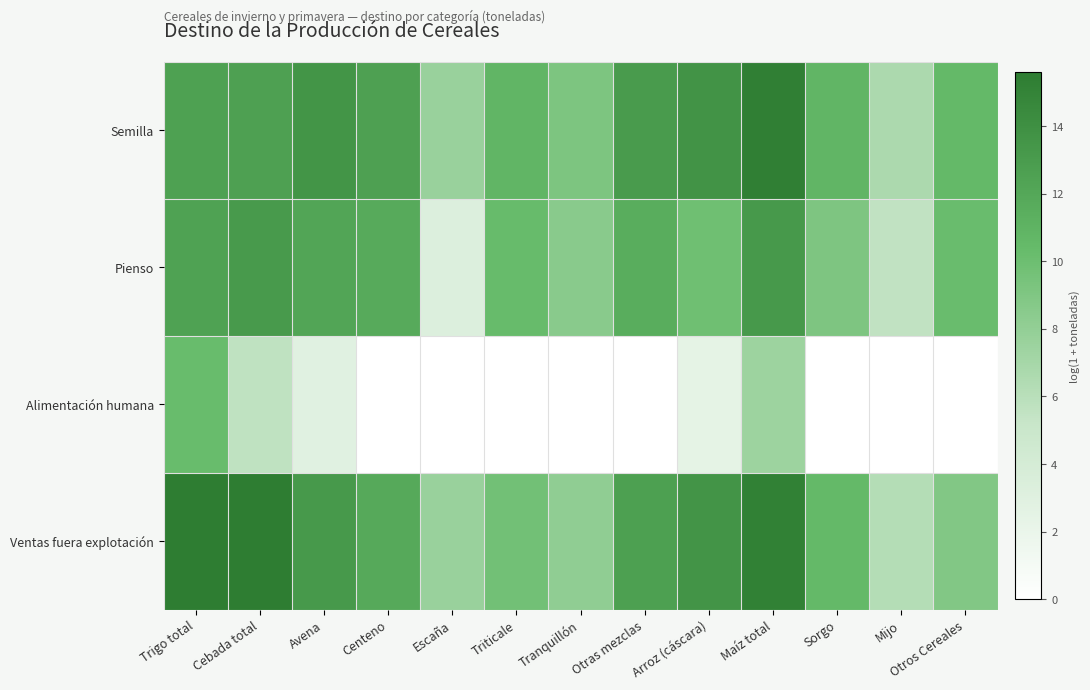

Which series changed the most between Escaña and Otras mezclas?

Pienso